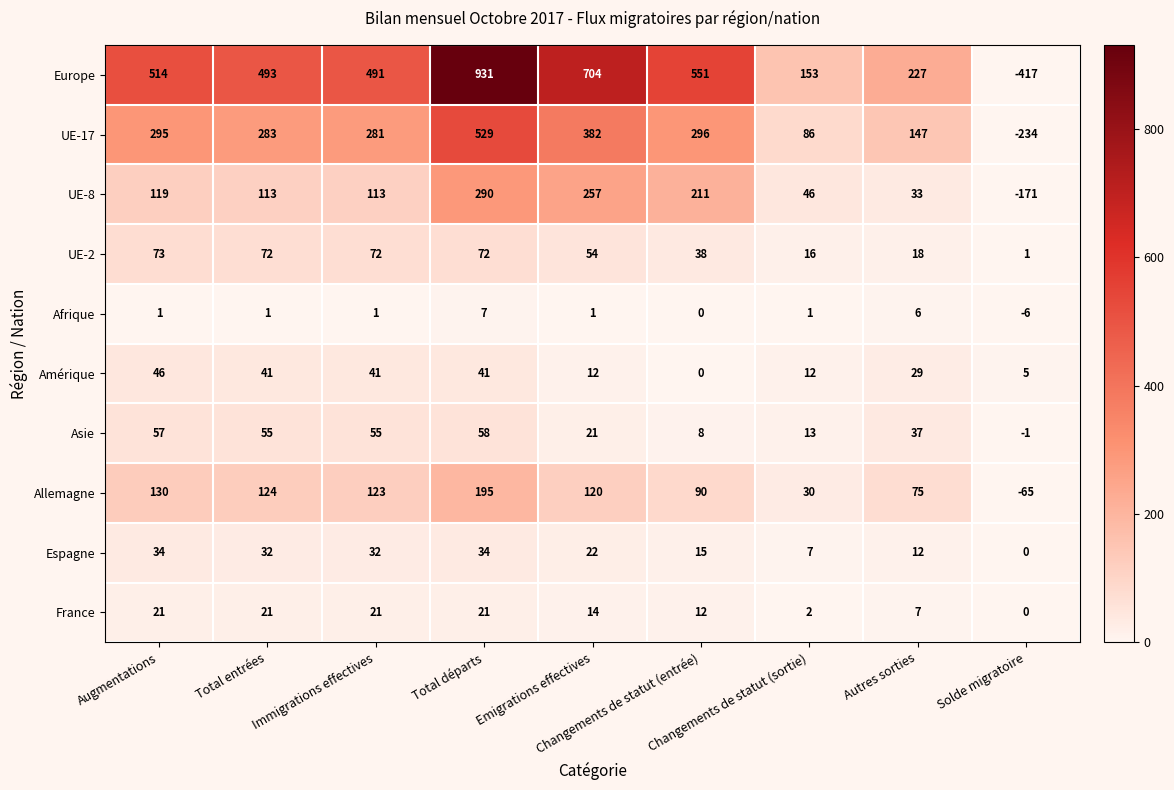

Which series has the largest total across all categories?

Europe